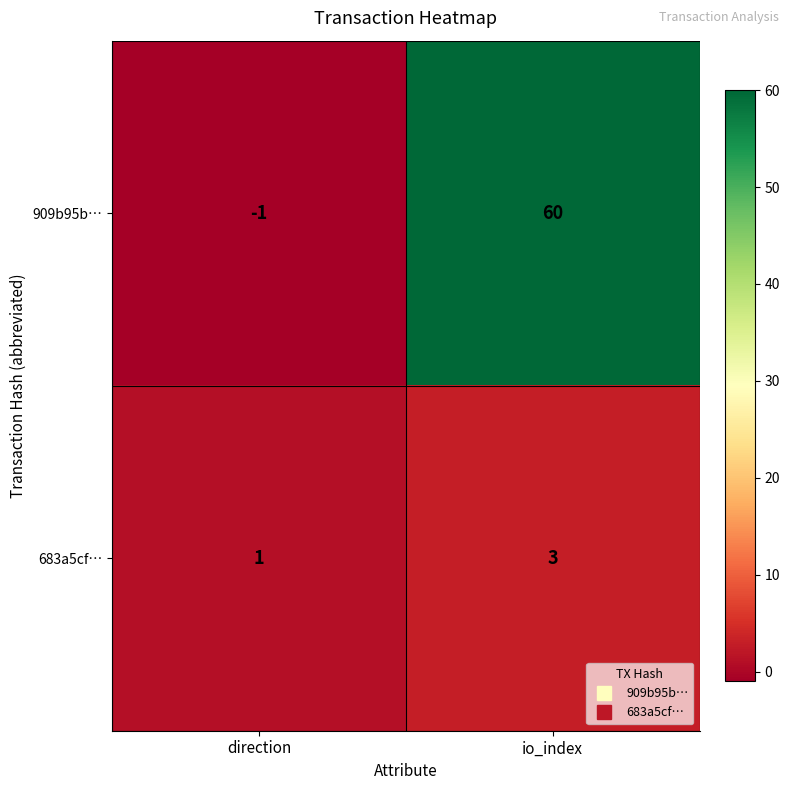

Which series changed the most between direction and io_index?

909b95b…